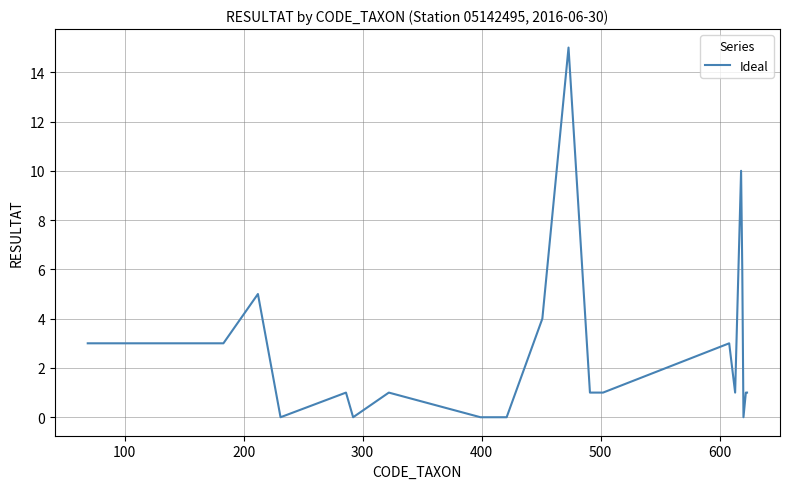

What is the greatest value displayed?

15